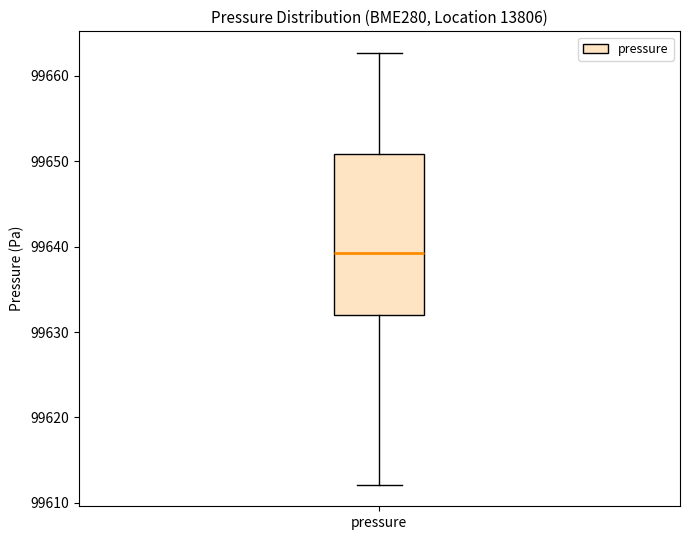

Read this box plot against the y-axis: the position of the median line, the range covered by the box, and the ends of both whiskers. The values are not printed on the chart, so give them approximately, as read against the axis.

median 99639, box 99632 to 99651, whiskers 99612 to 99663